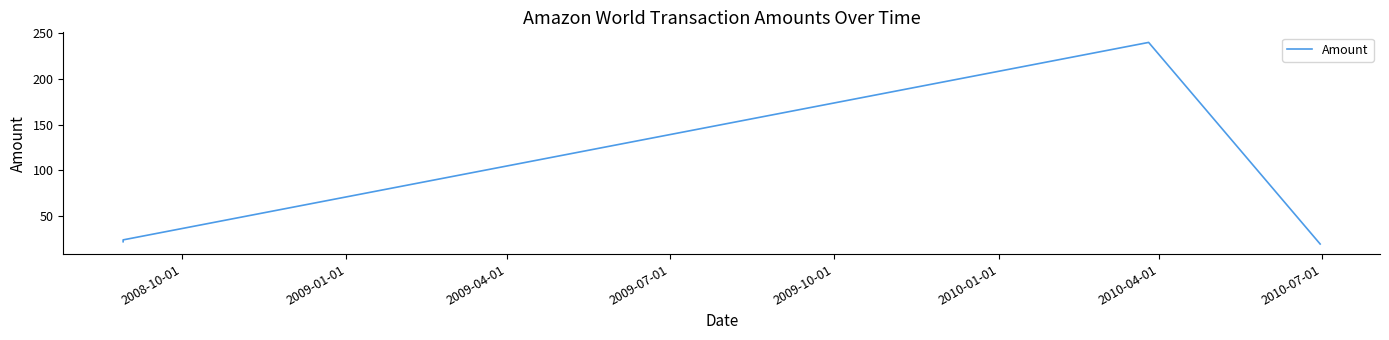

Reading left to right, extract all data points from this chart.

22.0	24.0	240.0	240.0	19.5